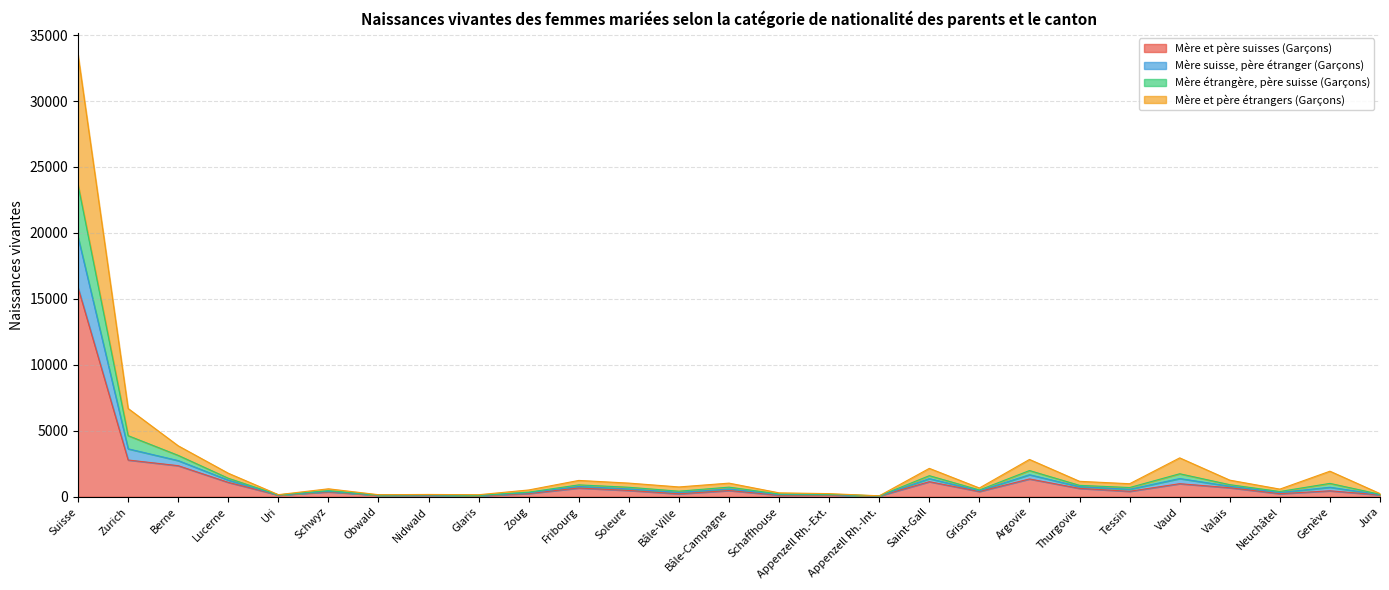

Rank the series at Jura from highest to lowest value.

Mère suisse, père étranger (Garçons), Mère étrangère, père suisse (Garçons), Mère et père étrangers (Garçons), Mère et père suisses (Garçons)